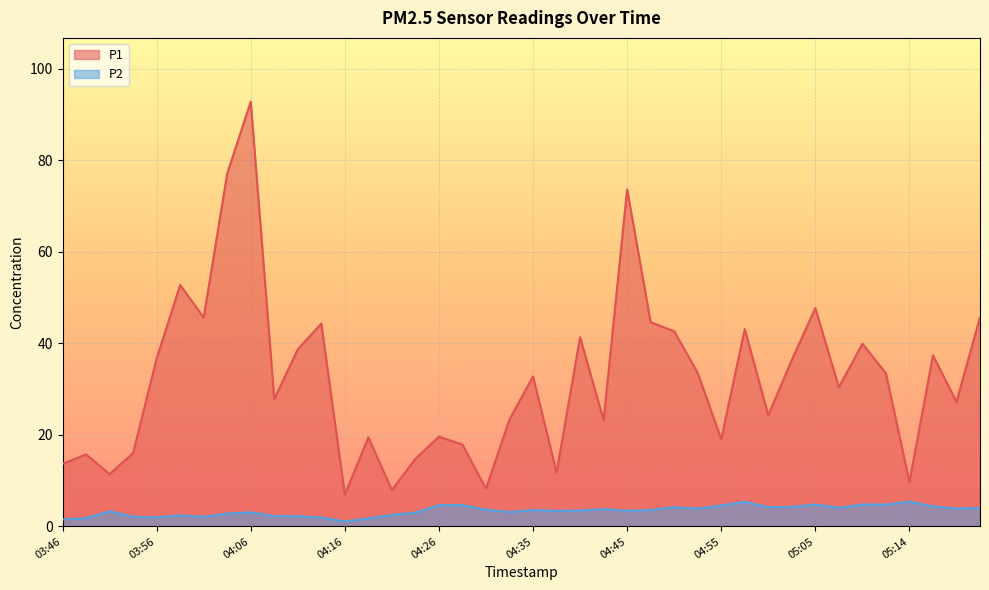

Reading left to right, transcribe all the data shown in this chart.

P1: 03:46=13.7	03:49=15.8	03:51=11.4	03:54=16.1	03:56=36.7	03:59=52.8	04:01=45.6	04:04=77.1	04:06=92.8	04:09=27.9	04:11=38.7	04:14=44.3	04:16=7.0	04:18=19.5	04:21=8.0	04:23=14.8	04:26=19.6	04:28=17.9	04:31=8.2	04:33=23.4	04:35=32.8	04:38=11.8	04:40=41.4	04:43=23.2	04:45=73.7	04:48=44.6	04:50=42.6	04:53=33.5	04:55=19.1	04:57=43.1	05:00=24.3	05:02=36.4	05:05=47.7	05:07=30.4	05:10=39.9	05:12=33.5	05:14=9.7	05:17=37.4	05:19=27.2	05:22=45.7
P2: 03:46=1.6	03:49=1.8	03:51=3.3	03:54=2.1	03:56=2.0	03:59=2.4	04:01=2.1	04:04=2.8	04:06=3.1	04:09=2.3	04:11=2.2	04:14=2.0	04:16=1.1	04:18=1.8	04:21=2.5	04:23=3.0	04:26=4.7	04:28=4.7	04:31=3.7	04:33=3.1	04:35=3.6	04:38=3.4	04:40=3.5	04:43=3.8	04:45=3.5	04:48=3.6	04:50=4.2	04:53=3.9	04:55=4.6	04:57=5.4	05:00=4.2	05:02=4.3	05:05=4.8	05:07=4.1	05:10=4.8	05:12=4.8	05:14=5.4	05:17=4.4	05:19=3.9	05:22=4.0